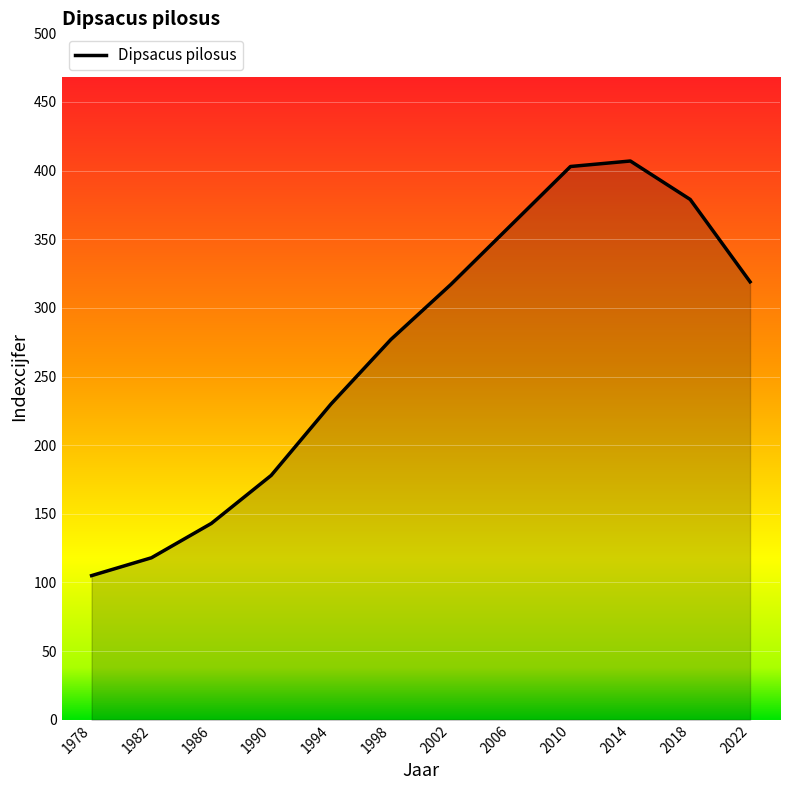

What is the greatest value displayed?

407